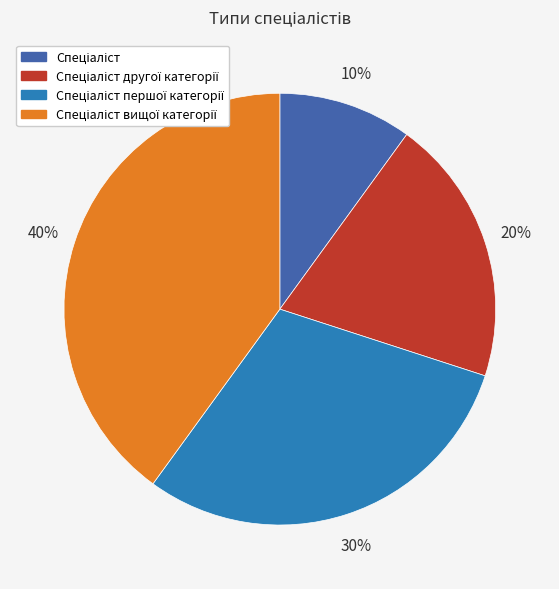

To the nearest percent, what is the difference between the largest and smallest slice percentages?

30%